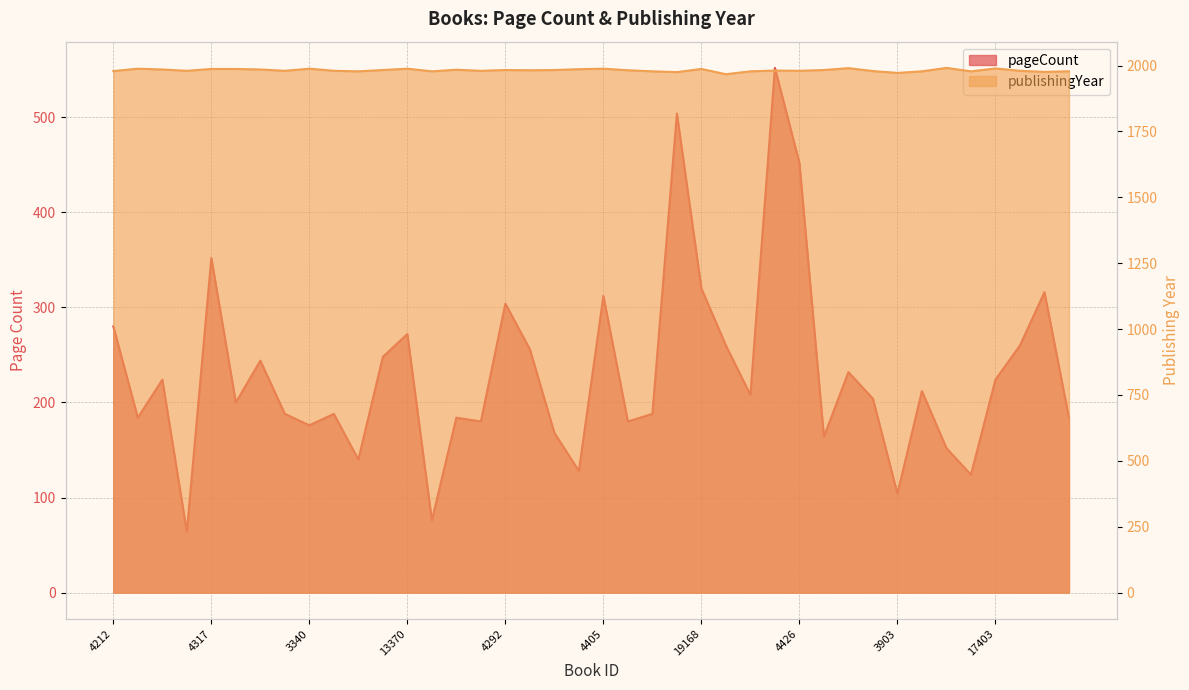

Reading left to right, what are all the values shown in this chart?

pageCount: 280	184	224	64	352	200	244	188	176	188	140	248	272	76	184	180	304	256	168	128	312	180	188	504	320	260	208	552	452	164	232	204	104	212	152	124	224	260	316	184
publishingYear: 1979	1988	1985	1980	1987	1987	1985	1980	1988	1980	1978	1983	1988	1978	1984	1980	1983	1982	1983	1986	1988	1982	1978	1975	1987	1967	1978	1981	1980	1983	1990	1979	1972	1978	1991	1978	1989	1980	1976	1978